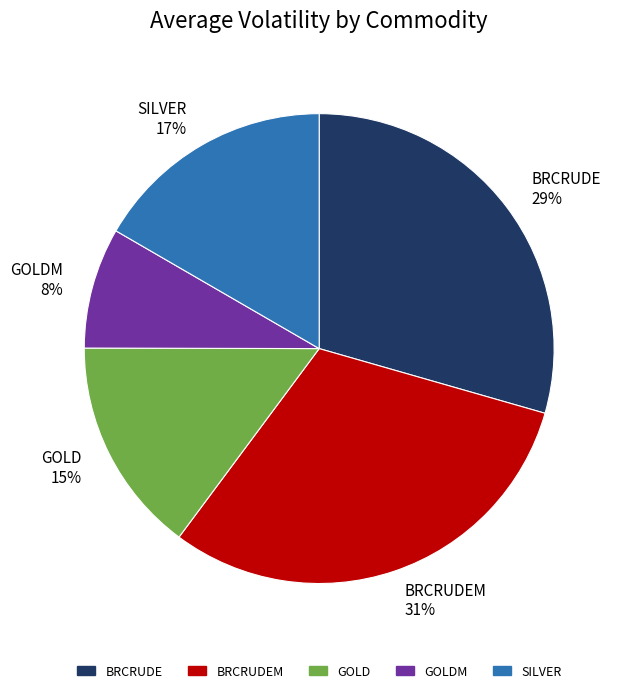

Rank the categories by value from highest to lowest.

BRCRUDEM 31%, BRCRUDE 29%, SILVER 17%, GOLD 15%, GOLDM 8%